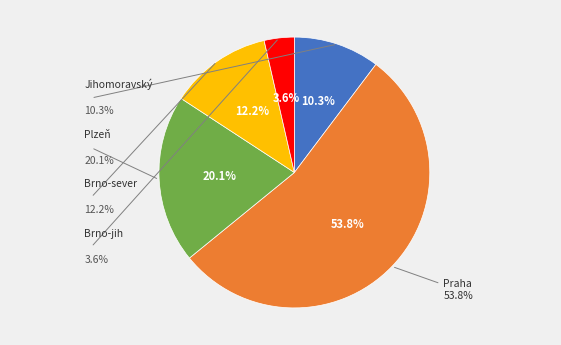

To the nearest percent, what is the average slice percentage?

20%